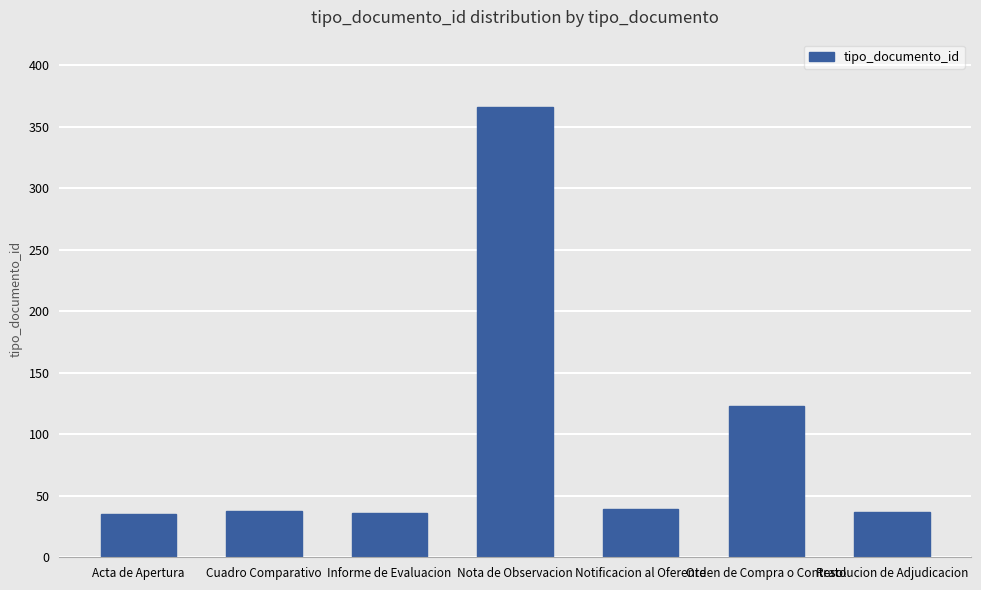

Is it true that the value at Resolucion de Adjudicacion is 37?

True